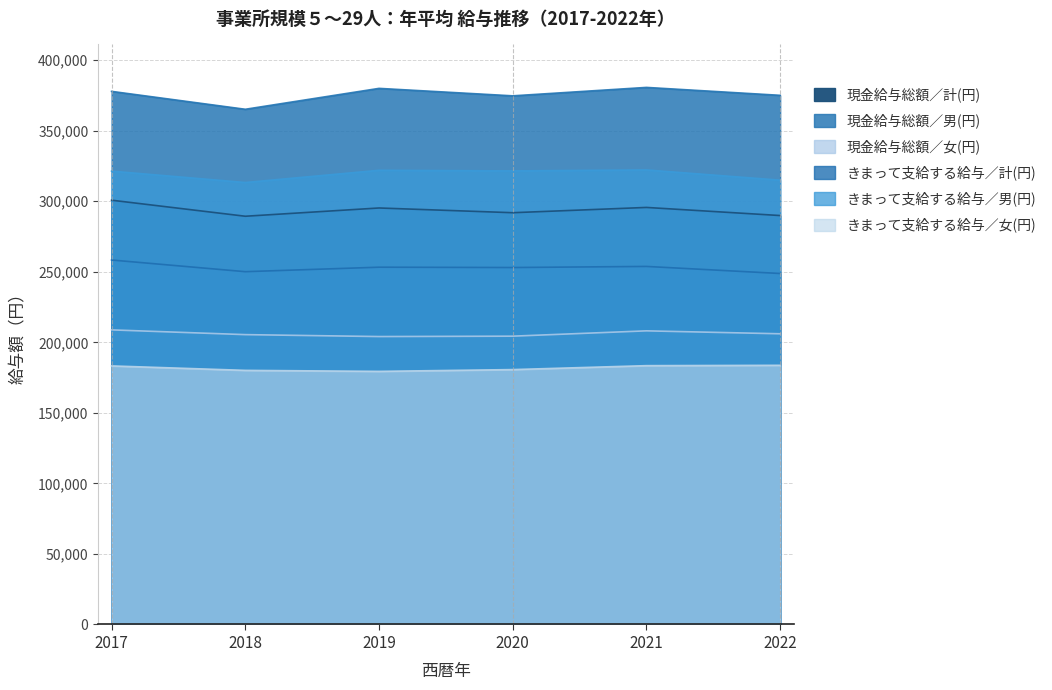

Between 2020 and 2021, which series saw the biggest shift?

現金給与総額／男(円)